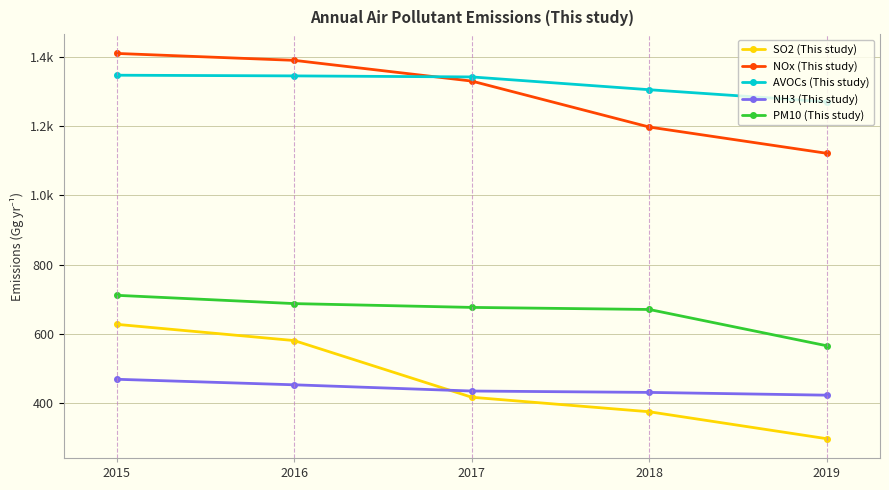

List the series in order of their peak value, lowest first.

NH3 (This study), SO2 (This study), PM10 (This study), AVOCs (This study), NOx (This study)